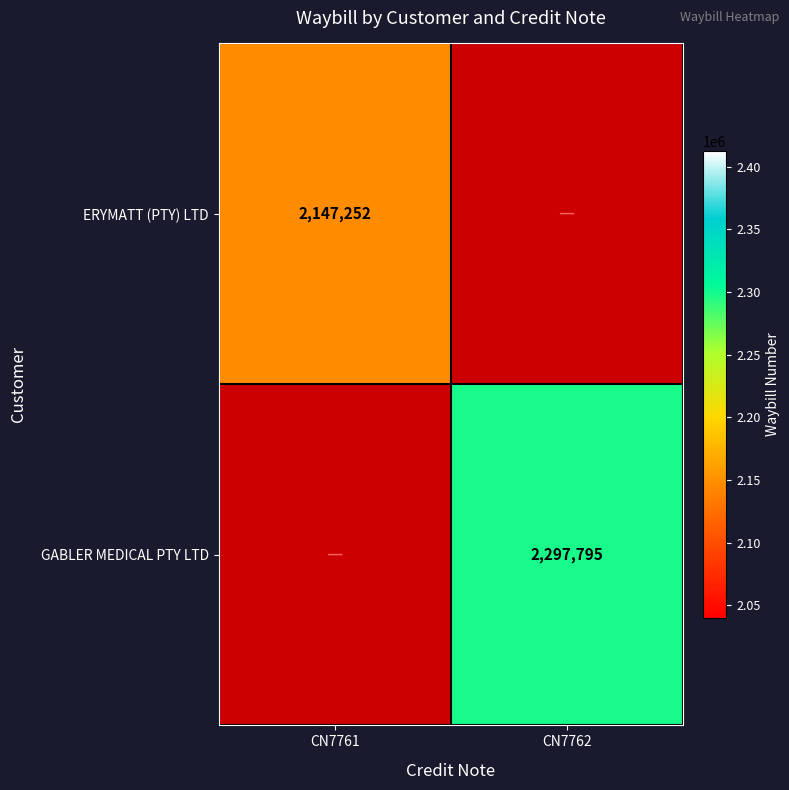

True or false: GABLER MEDICAL PTY LTD has a value of 2297795 at CN7762.

True